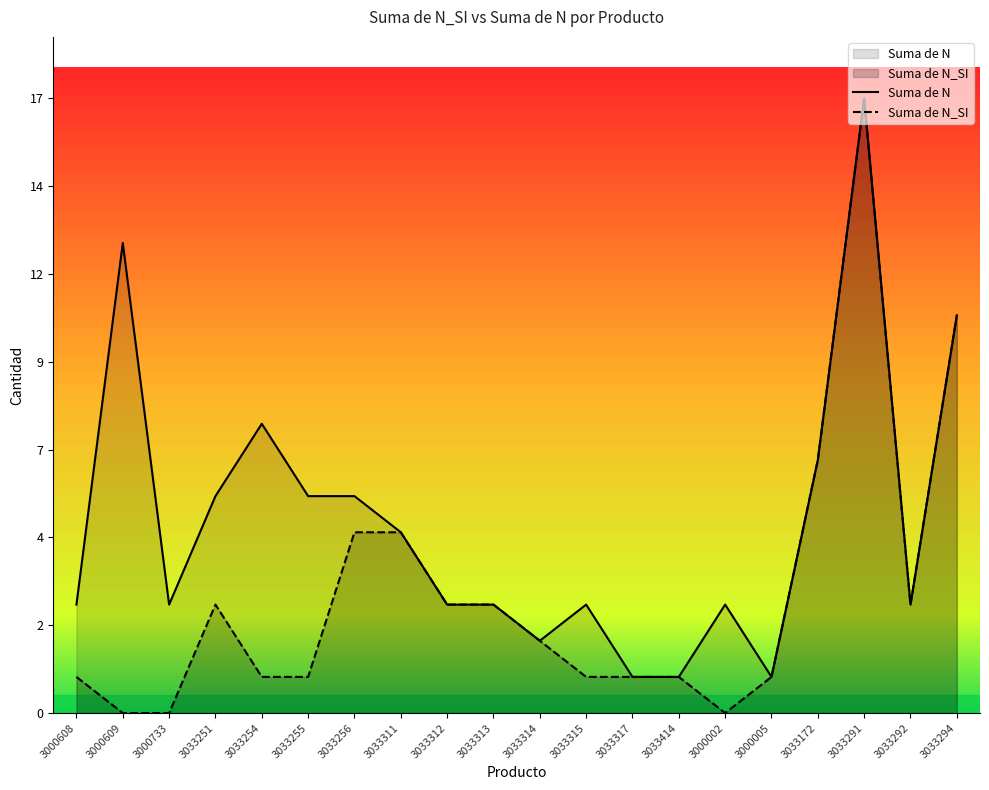

True or false: Suma de N_SI has more than 2 interior local peaks.

False